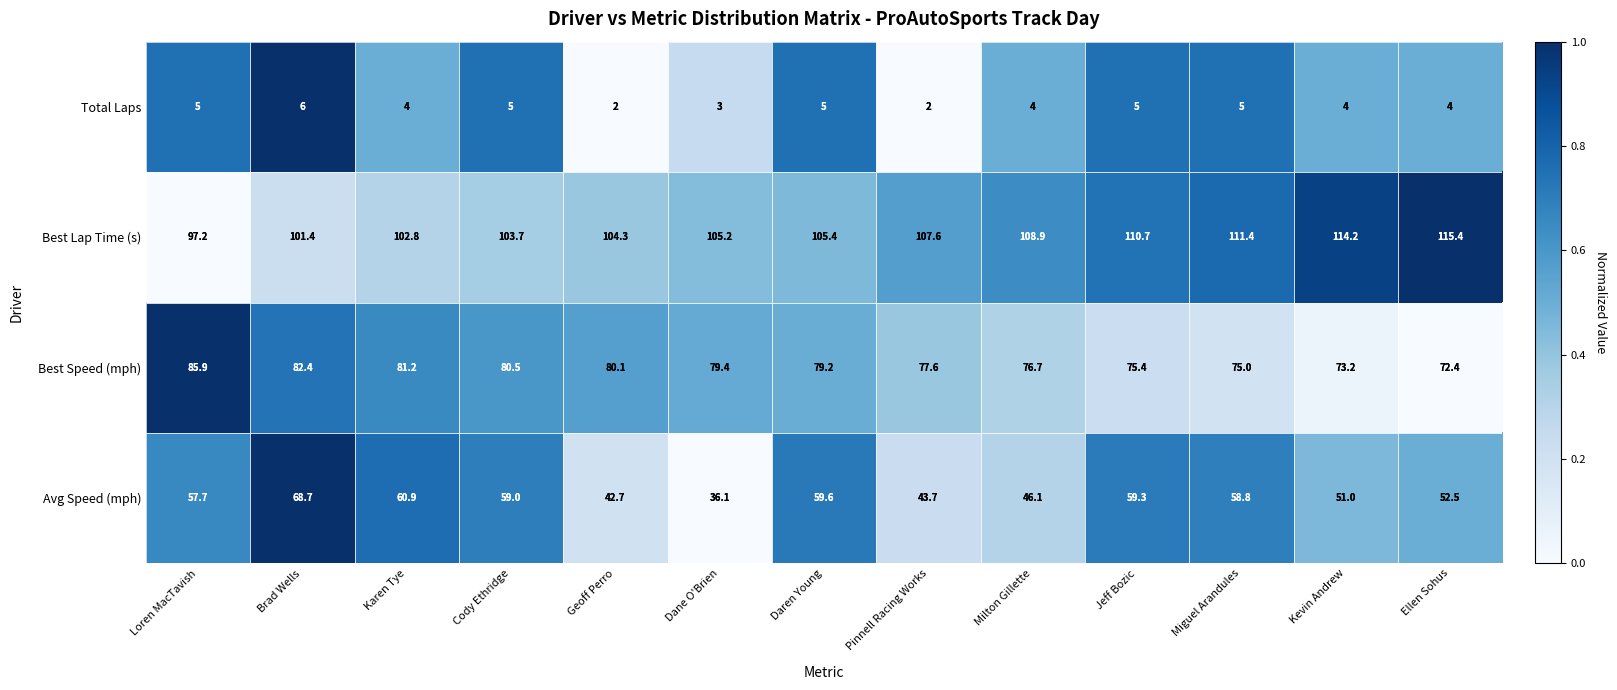

Which series has the largest range (max minus min)?

Avg Speed (mph)